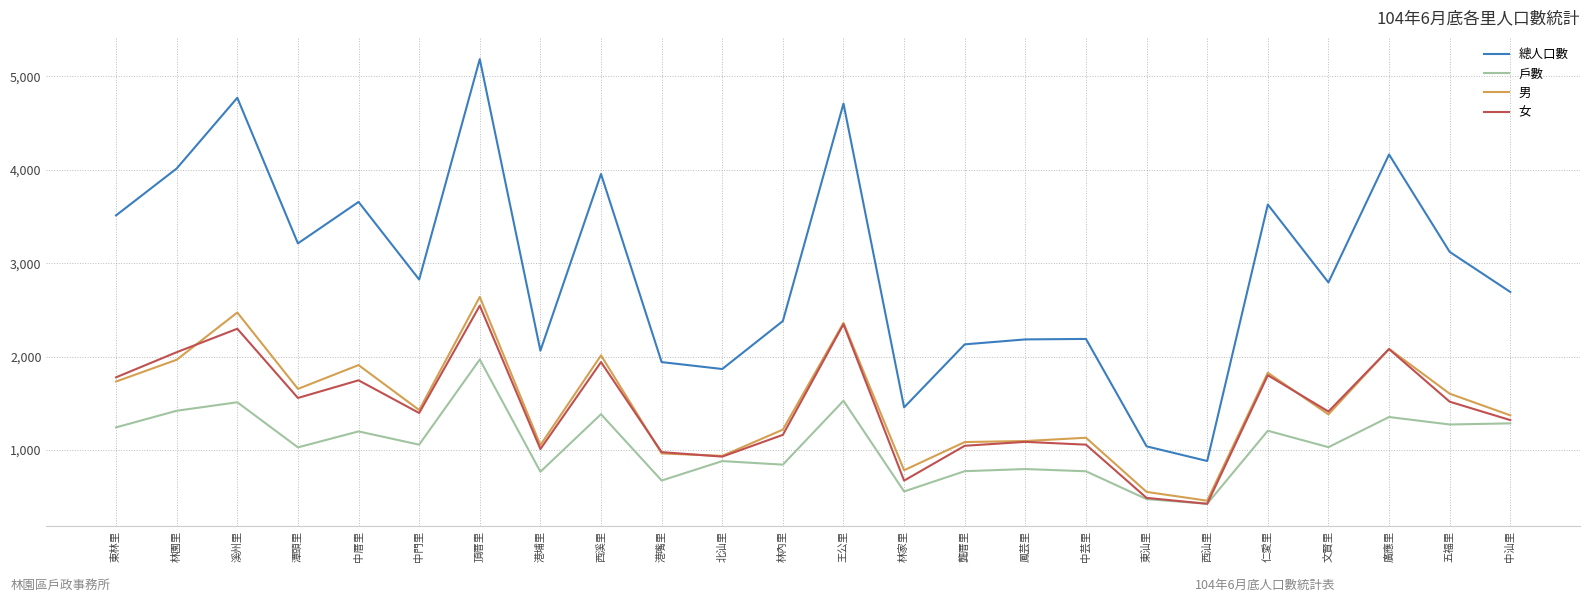

At 中芸里, list the series in order from smallest to largest.

戶數, 女, 男, 總人口數